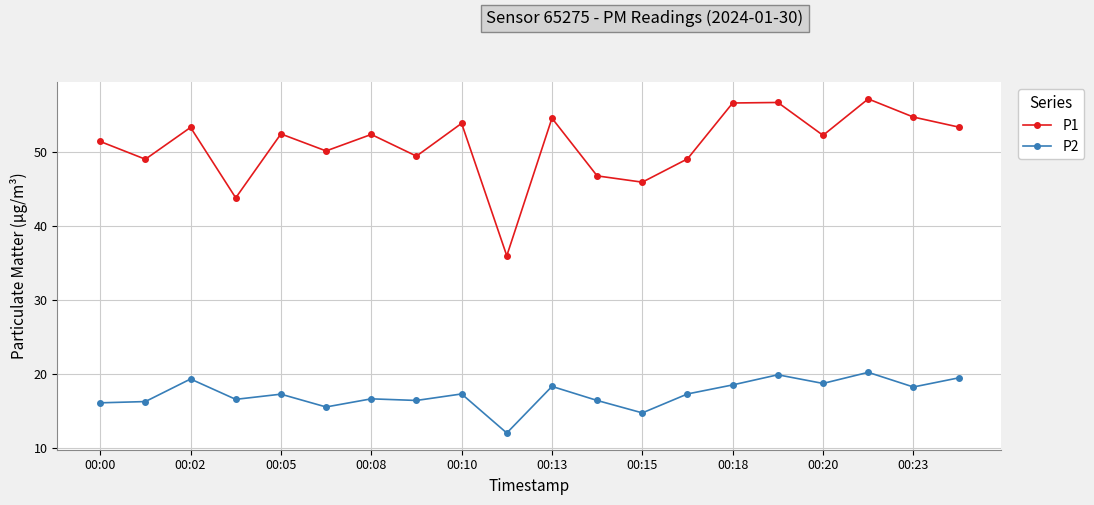

Rank the series by their maximum value, from highest to lowest.

P1, P2